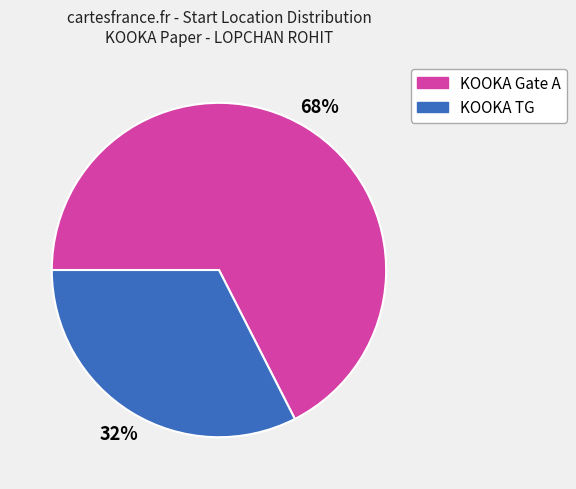

Which has a higher value, KOOKA TG or KOOKA Gate A?

KOOKA Gate A